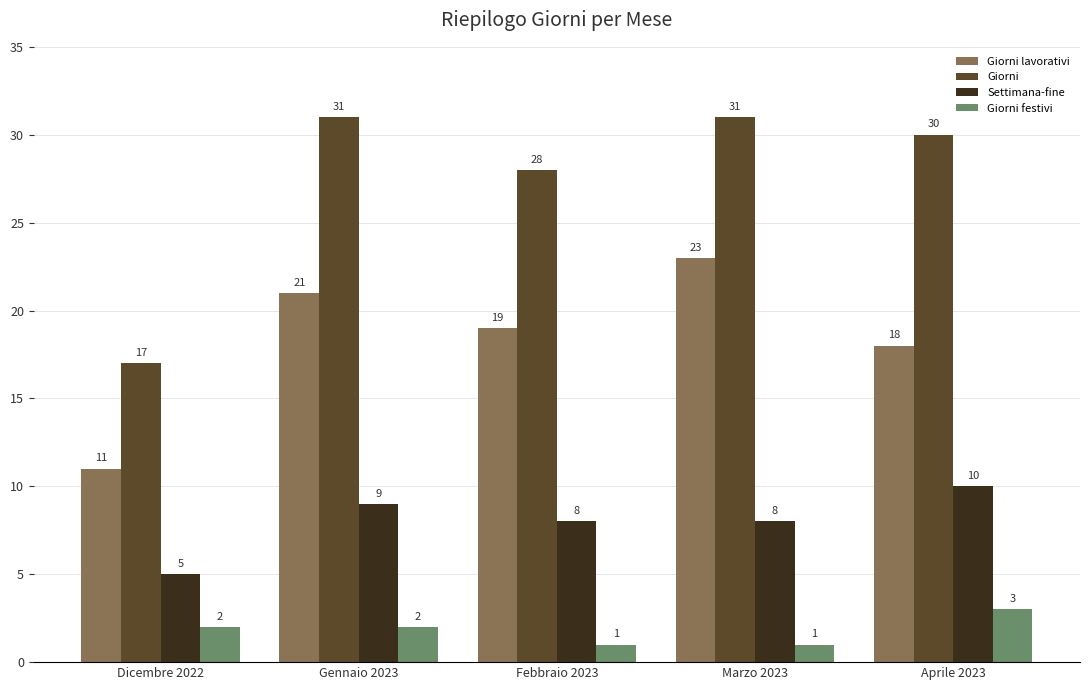

Rank the series at Aprile 2023 from lowest to highest value.

Giorni festivi, Settimana-fine, Giorni lavorativi, Giorni